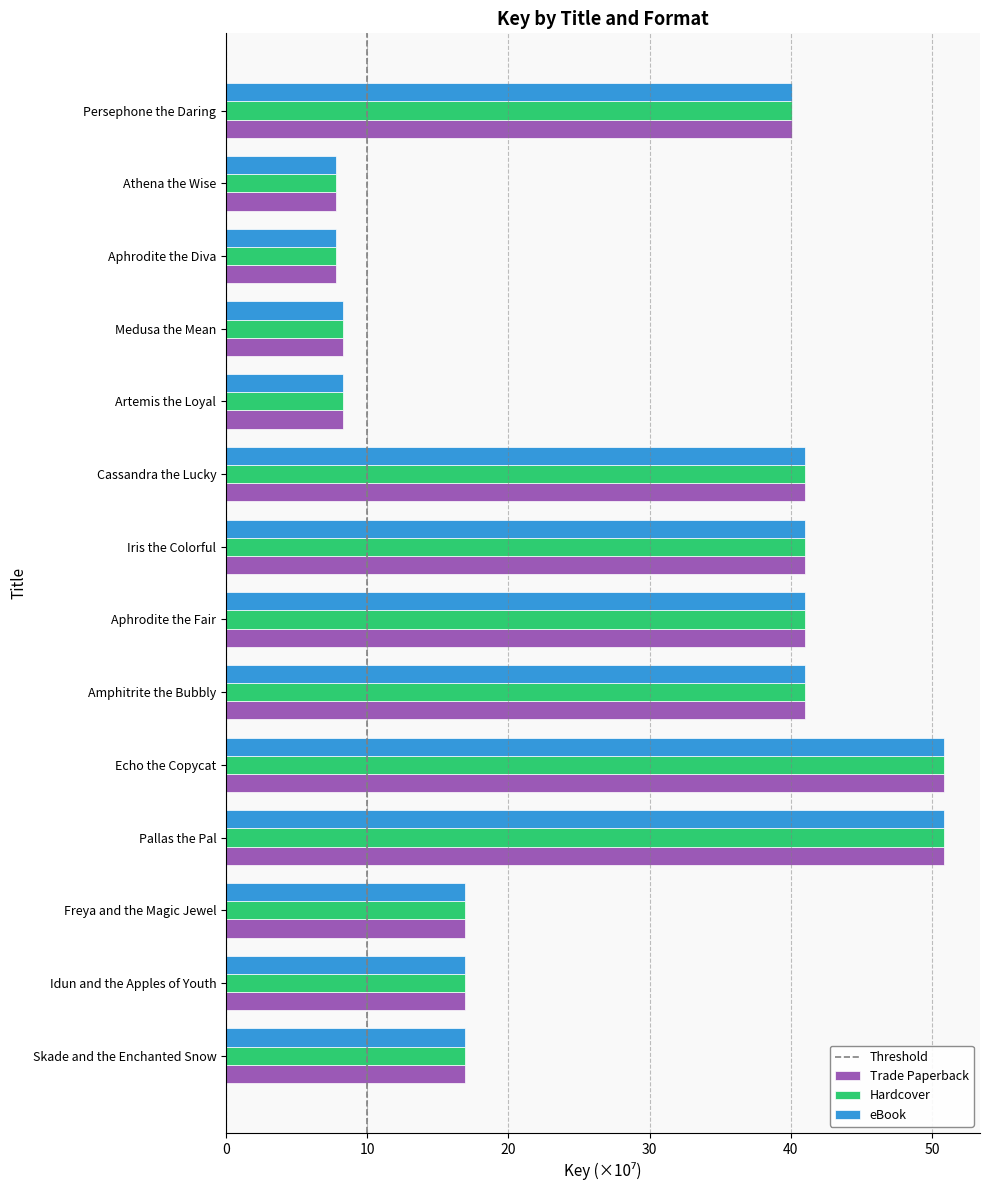

What is the average value of the Trade Paperback series?

27.8